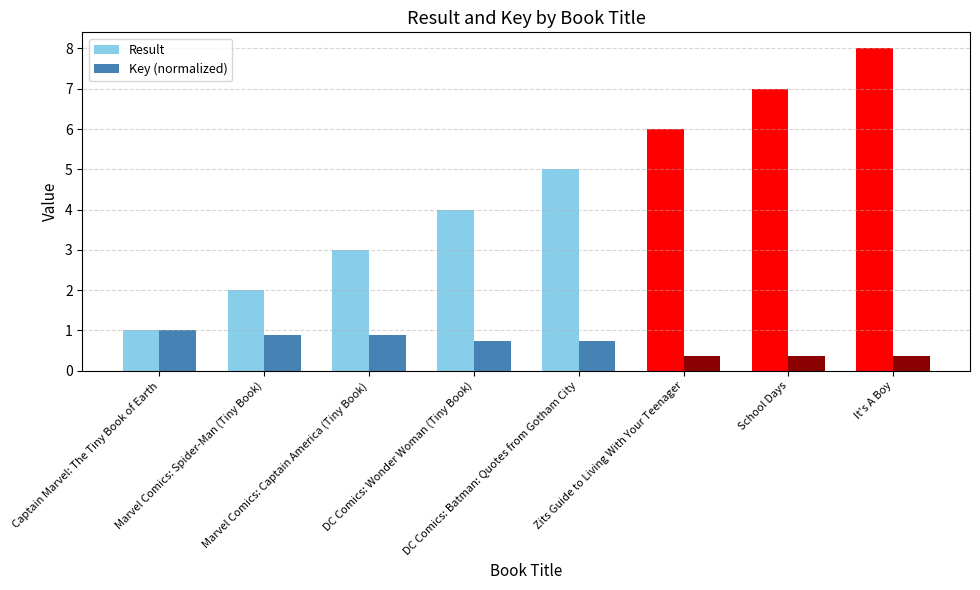

What are all the series names shown in the legend?

Result, Key (normalized)